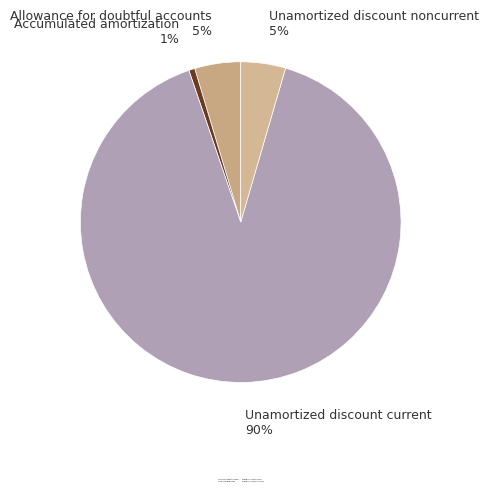

Which slice represents more than half of the pie?

Unamortized discount current